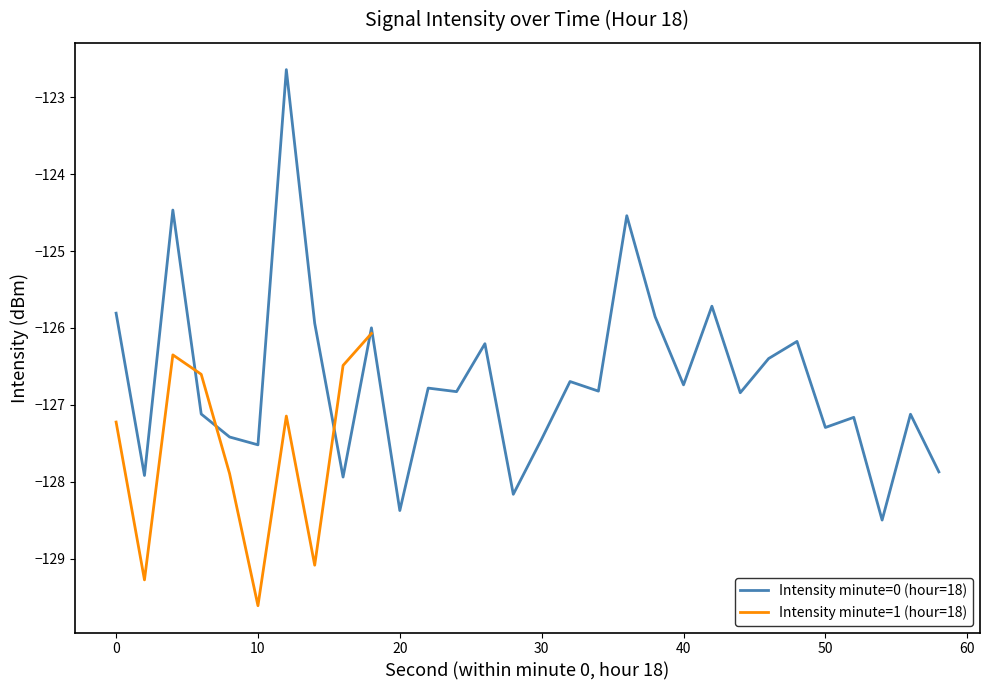

The value of intensity(dBm) min-per-minute at 26 is -51.1. True or false?

False